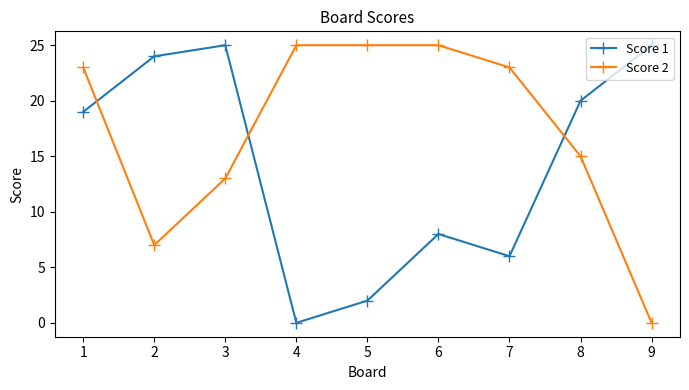

True or false: Score 1 has more than 1 points higher than both neighbors.

True